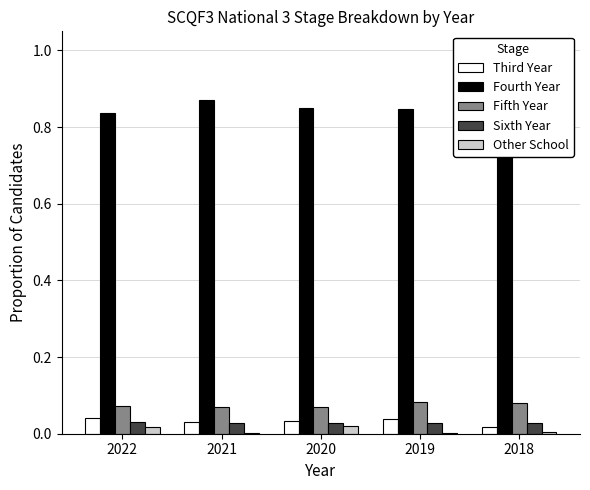

The Sixth Year series shows 0.0 at 2020. True or false?

False